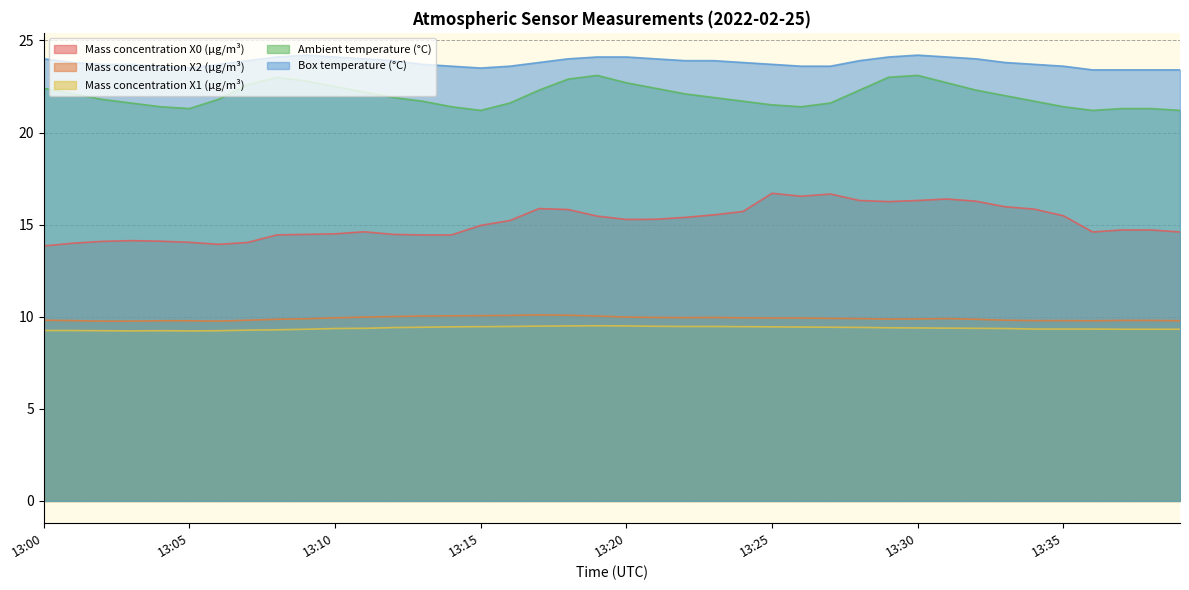

The Ambient temperature (°C) series shows 22.1 at 13:22. True or false?

True